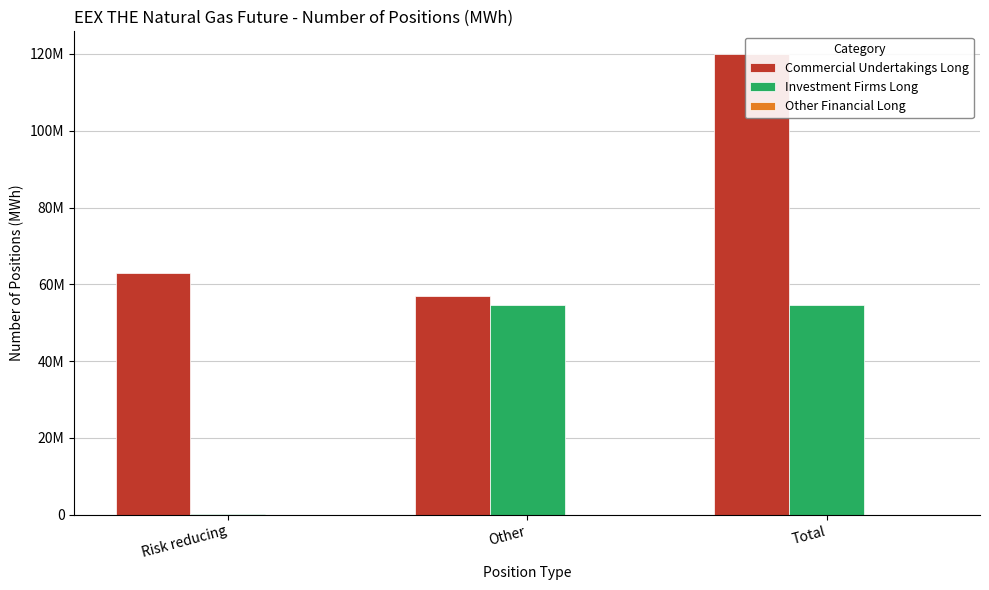

At which category does the chart reach its minimum across all series?

Risk reducing